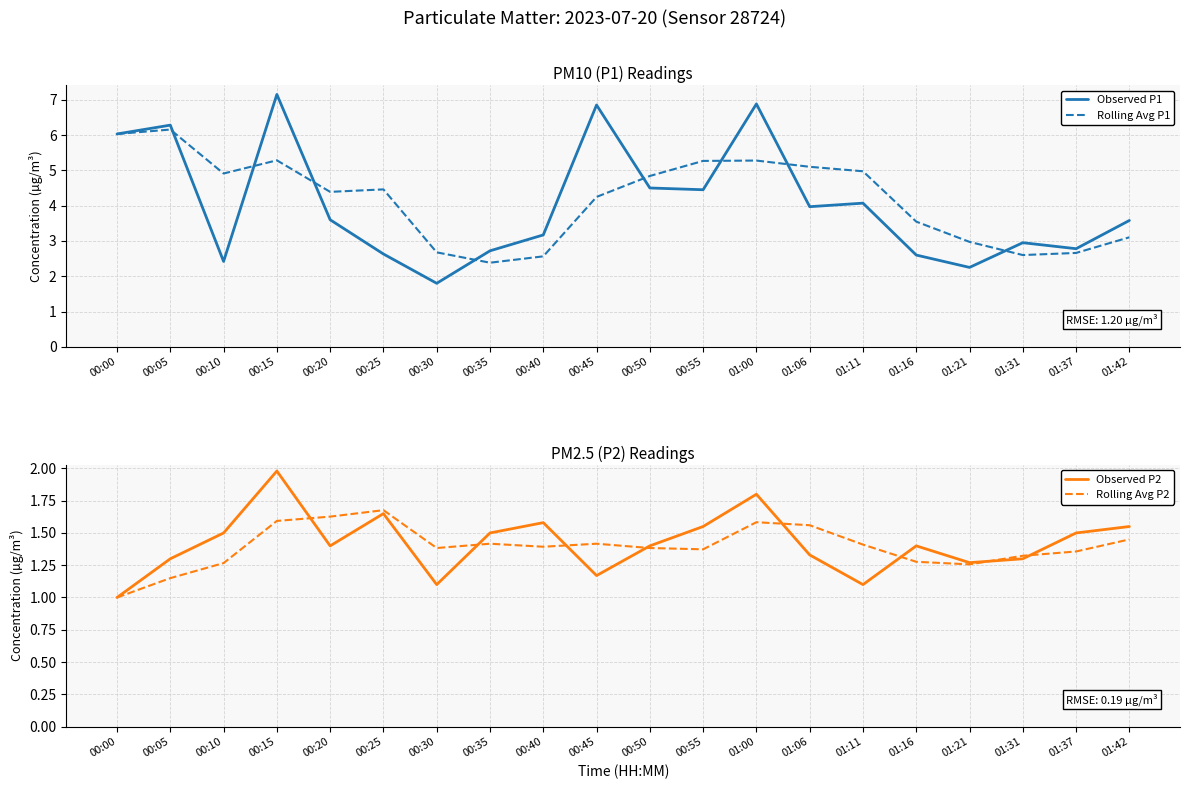

Where is the first local maximum for Rolling Avg P2?

00:25